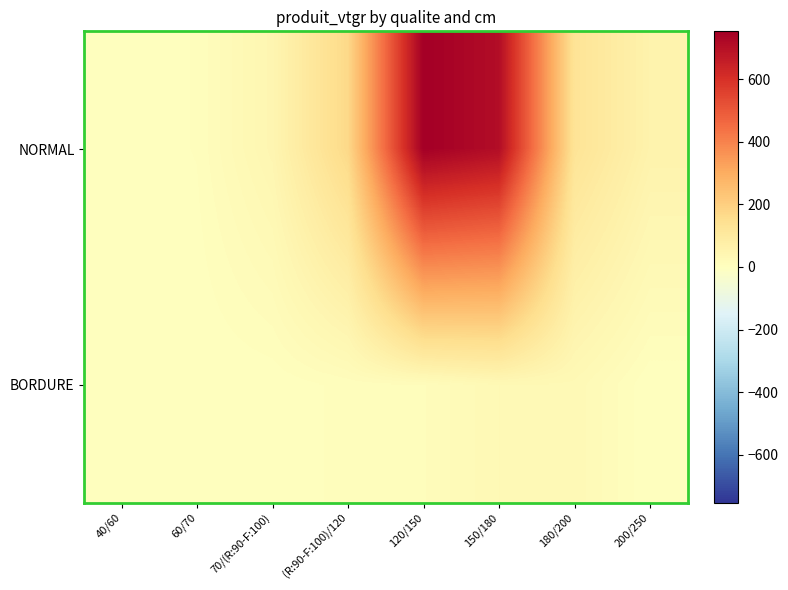

What is the greatest value displayed?

752.8